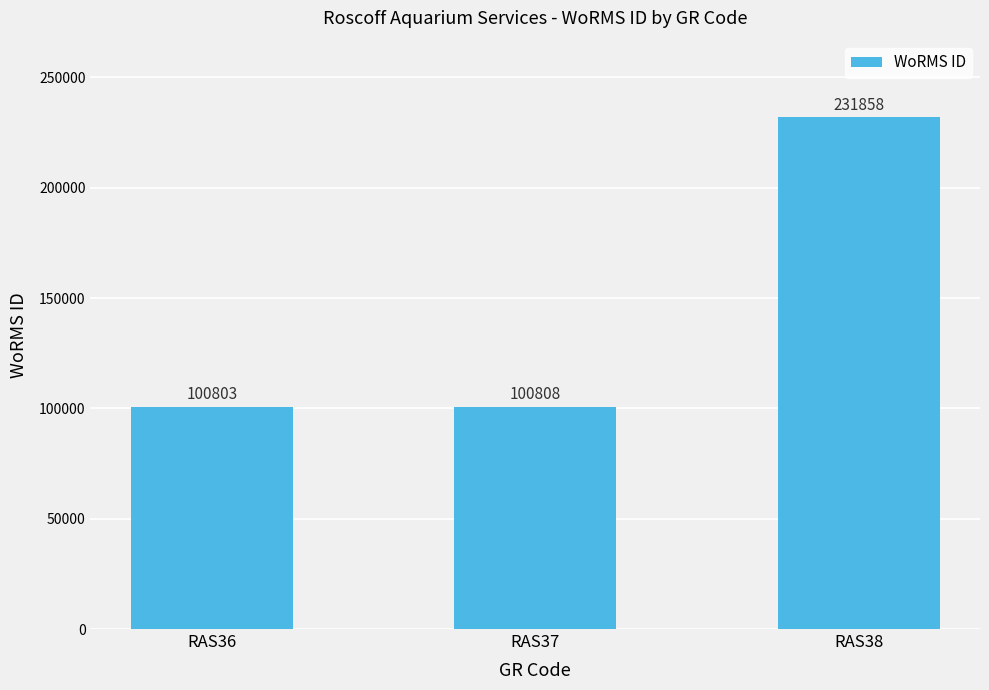

Reading left to right, transcribe all the data shown in this chart.

100803	100808	231858